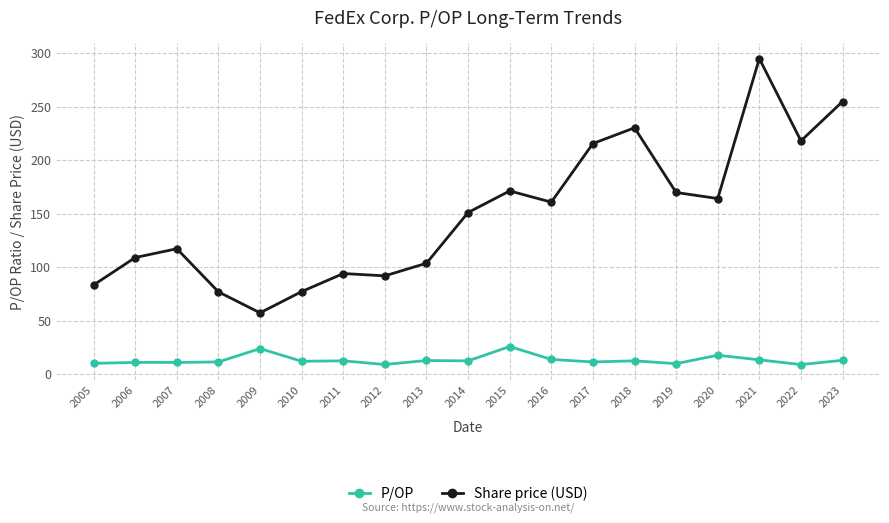

True or false: P/OP and Share price (USD) intersect in this chart.

False